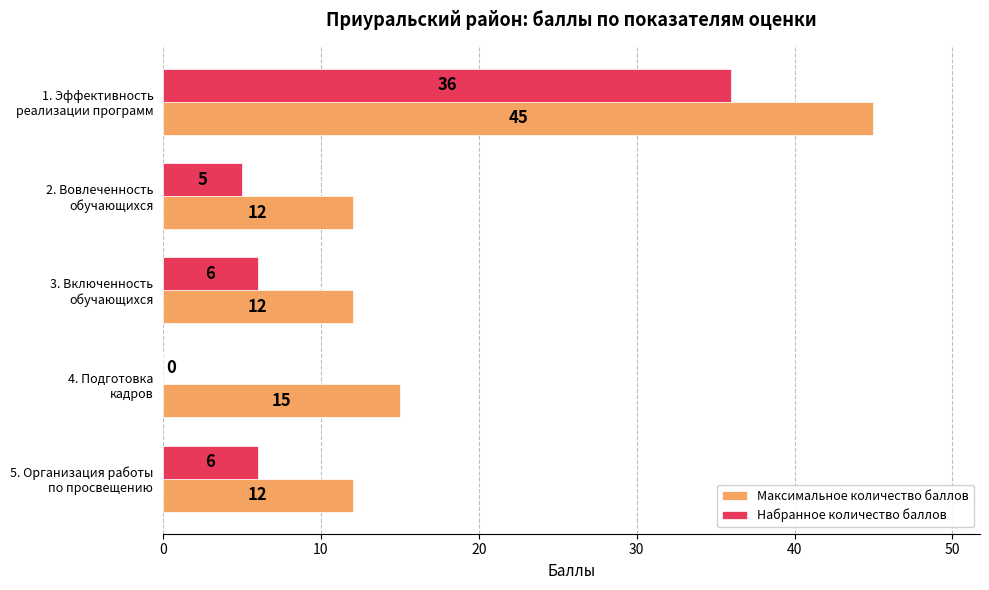

Count the number of categories in the chart.

5